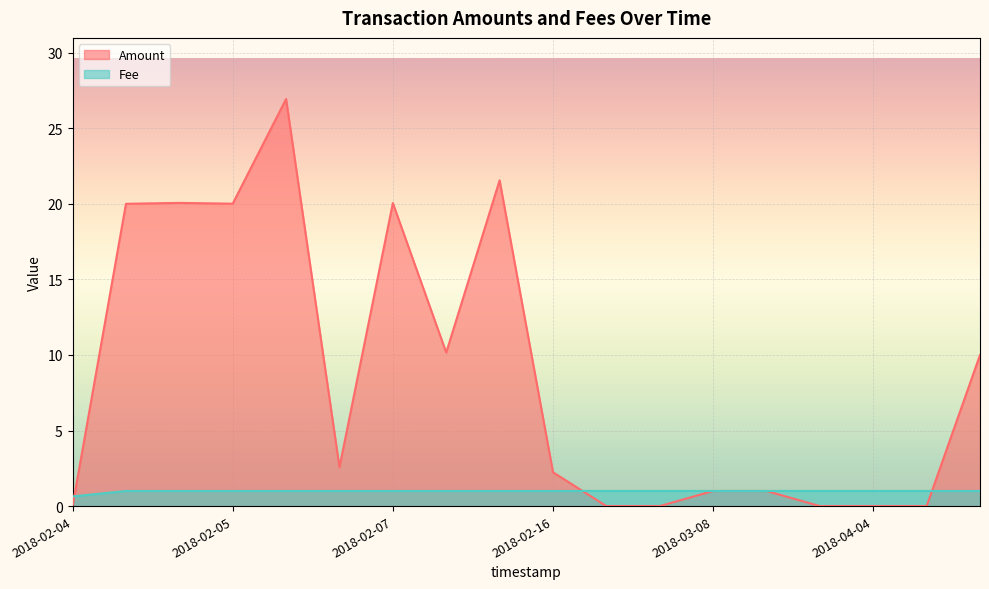

Which series has the largest total across all categories?

Amount